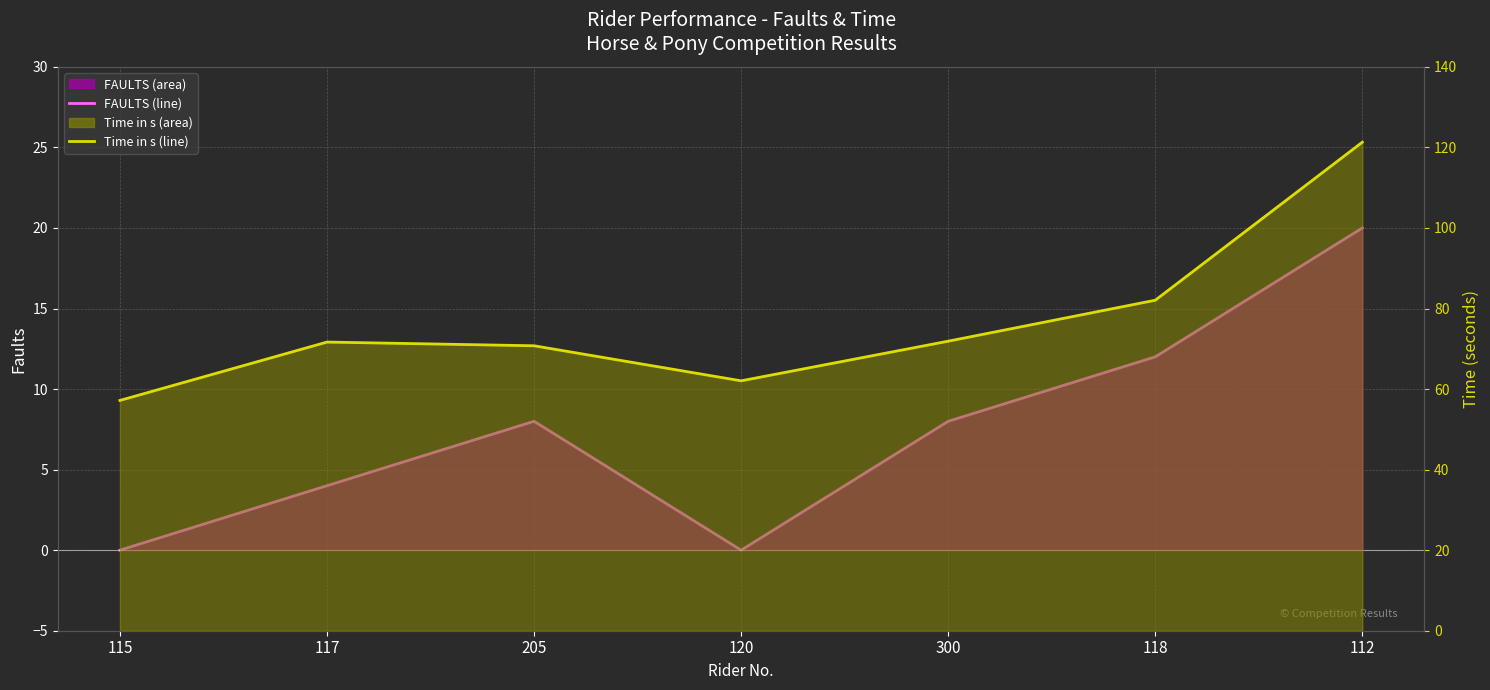

True or false: FAULTS line has more than 2 interior local peaks.

False